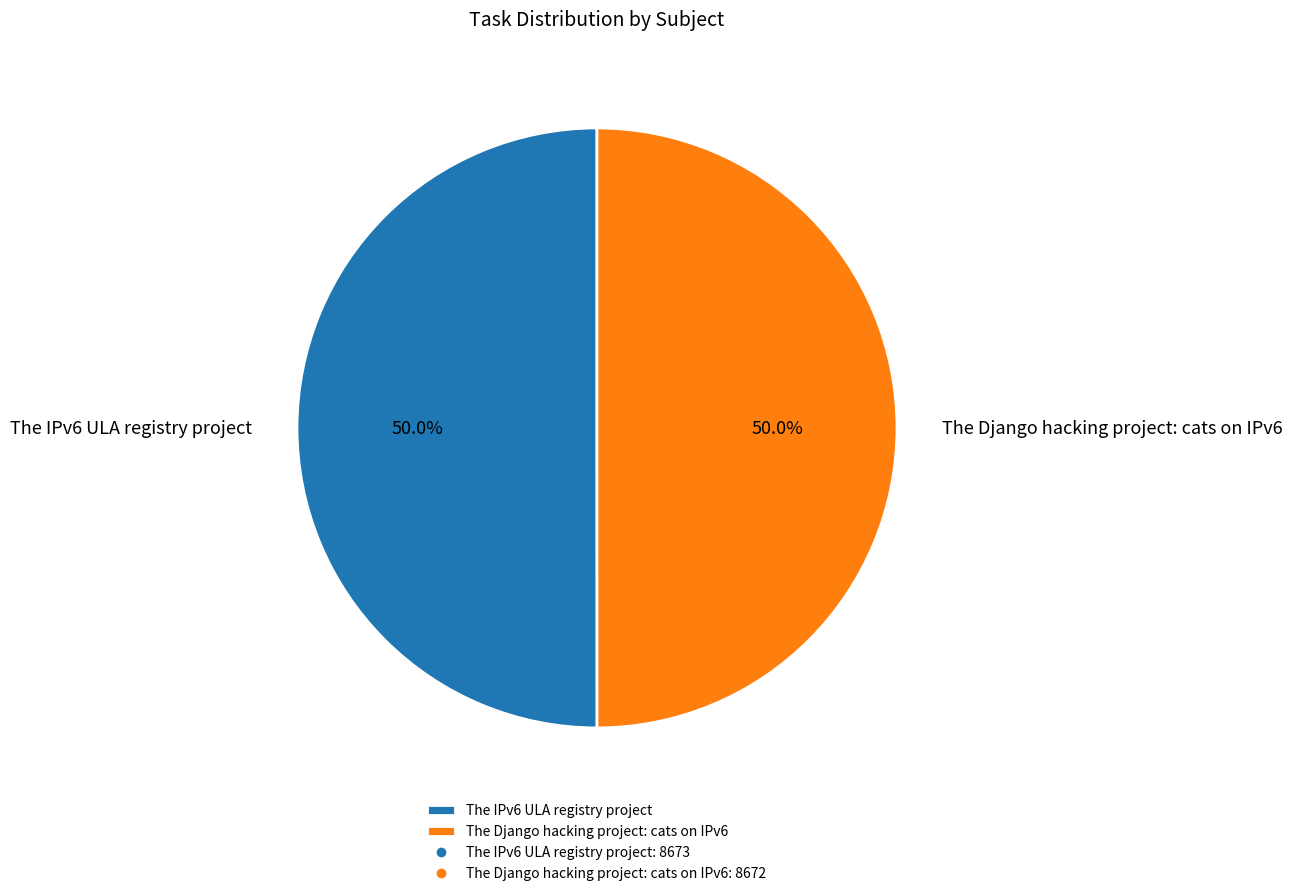

True or false: The Django hacking project: cats on IPv6 accounts for 50% of the total.

True